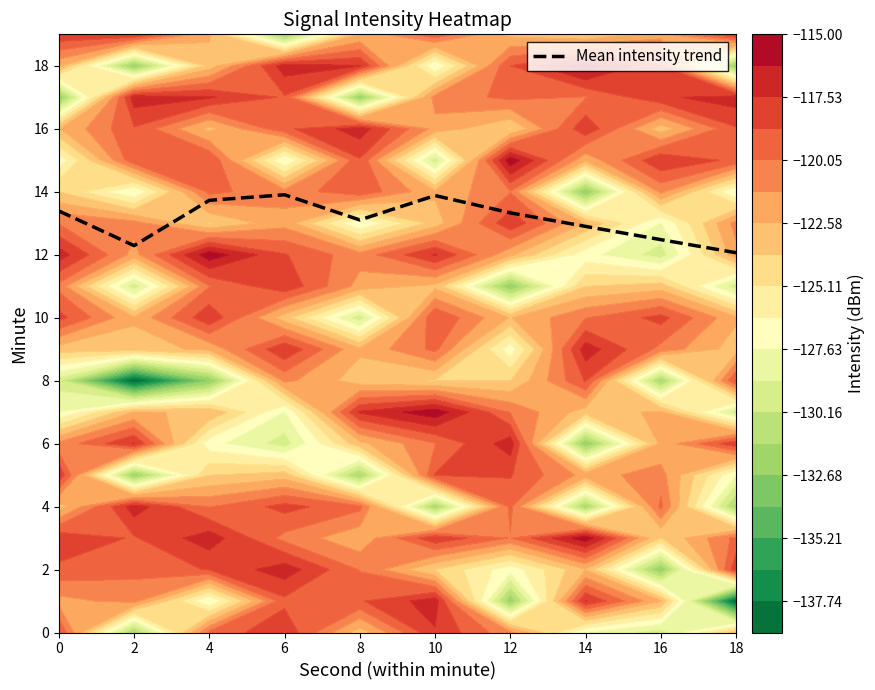

Reading left to right, extract all data points from this chart.

13.4	12.3	13.7	13.9	13.1	13.9	13.3	12.9	12.5	12.1